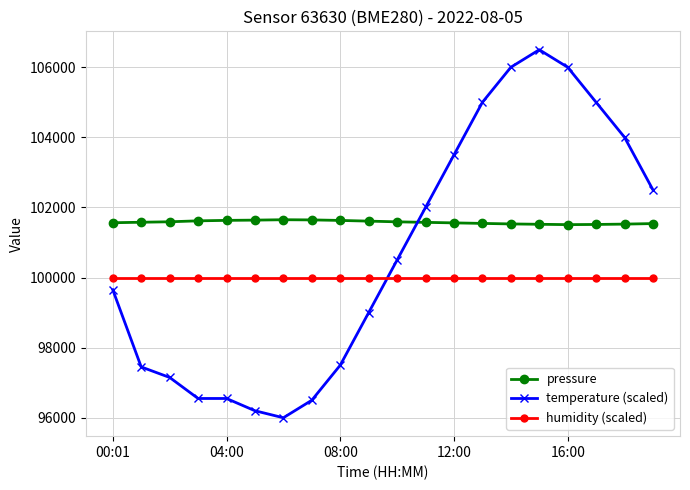

What is the minimum value for humidity (scaled)?

100000.0